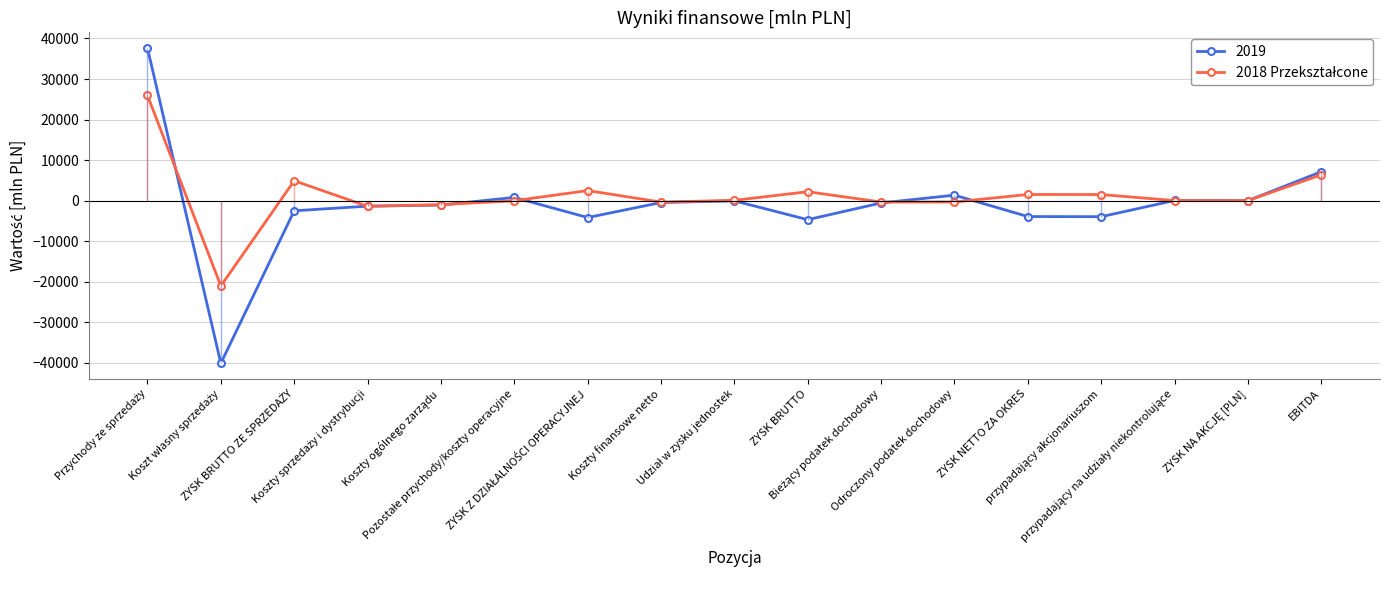

The value at przypadający na udziały niekontrolujące is 13.0. True or false?

True